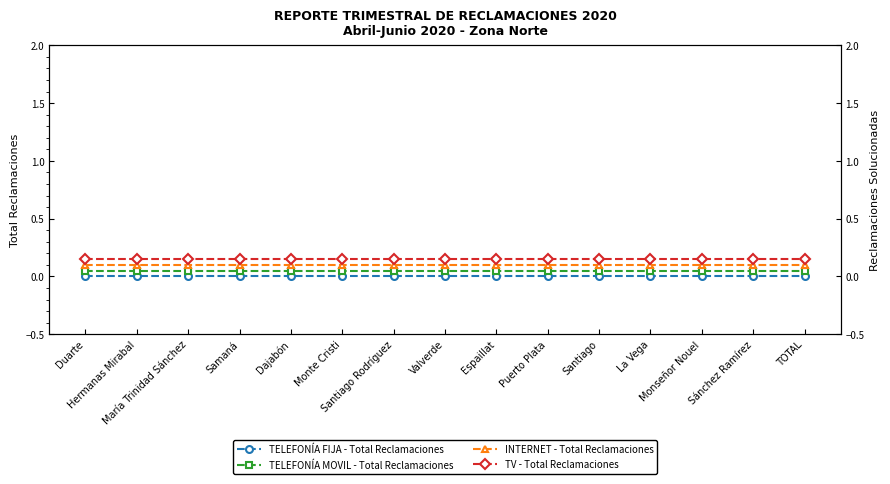

What are all the series names shown in the legend?

TELEFONÍA FIJA - Total Reclamaciones, TELEFONÍA MOVIL - Total Reclamaciones, INTERNET - Total Reclamaciones, TV - Total Reclamaciones